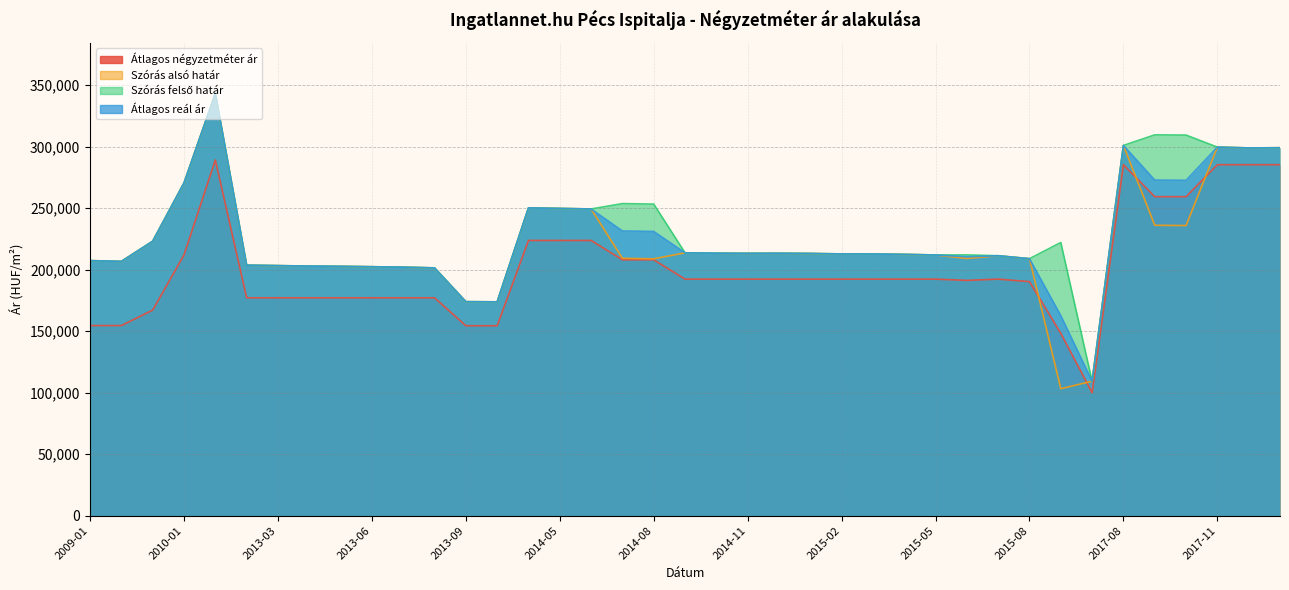

Reading left to right, what are all the values shown in this chart?

Átlagos négyzetméter ár: 154589	154589	167162	212017	289156	177142	177142	177142	177142	177142	177142	177142	154444	154444	223750	223750	223750	208028	208028	192307	192307	192307	192307	192307	192307	192307	192307	192307	191286	192307	190265	148257	100000	285306	259319	259319	285306	285306	285306
Szórás alsó határ: 207353	206726	223135	270523	343218	203651	203281	202913	202703	202389	202024	201453	173985	173853	250213	249771	249331	209229	208822	213701	213380	213273	213326	213166	212793	212740	212421	211945	209114	211313	208914	103260	109367	300949	236071	235877	299592	298953	299095
Szórás felső határ: 207353	206726	223135	270523	343218	203651	203281	202913	202703	202389	202024	201453	173985	173853	250213	249771	249331	253695	253288	213701	213380	213273	213326	213166	212793	212740	212421	211945	212000	211313	208914	222074	109367	300949	309571	309377	299592	298953	299095
Átlagos reál ár: 207353	206726	223135	270523	343218	203651	203281	202913	202703	202389	202024	201453	173985	173853	250213	249771	249331	231462	231055	213701	213380	213273	213326	213166	212793	212740	212421	211945	210557	211313	208914	162667	109367	300949	272821	272627	299592	298953	299095